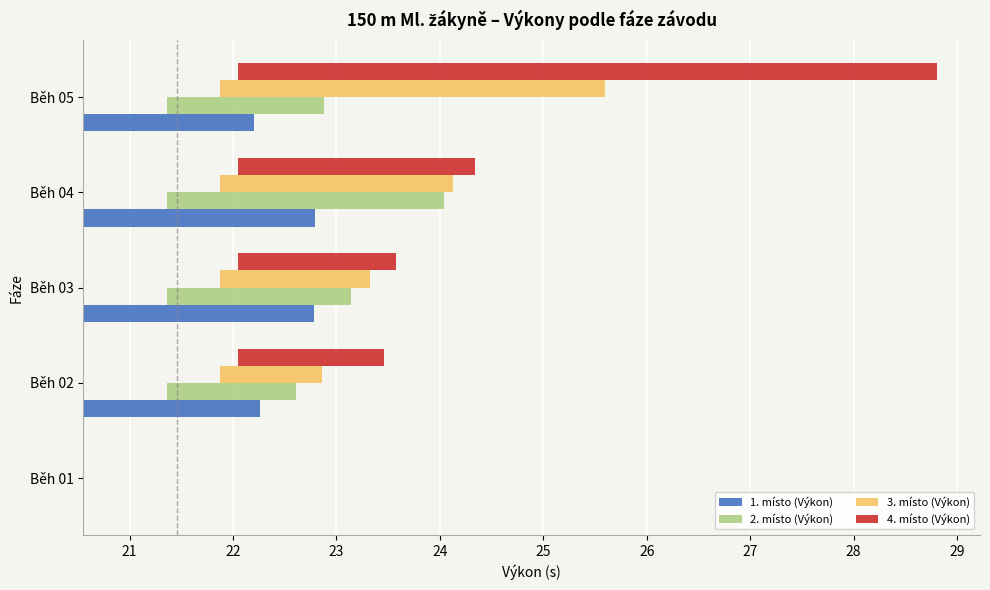

Which series has the largest total across all categories?

4. místo (Výkon)